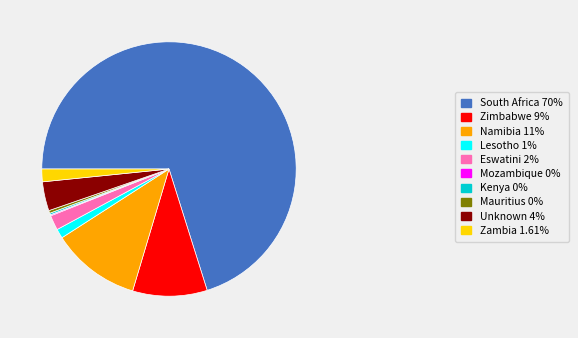

Approximately how many times larger is the value at Lesotho 1% compared to Unknown 4%?

0.3